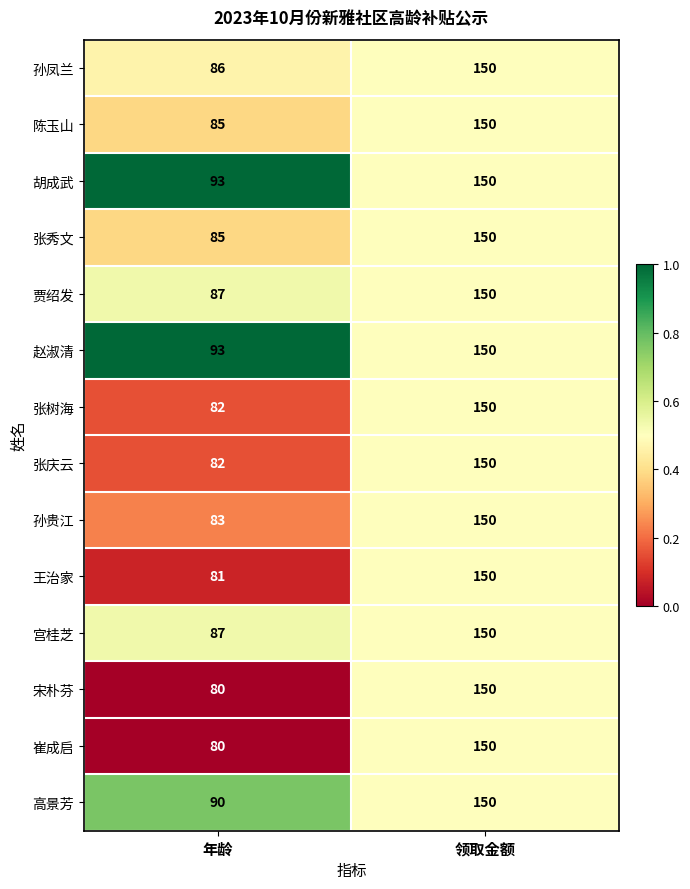

What is the sum of all 陈玉山 values?

235